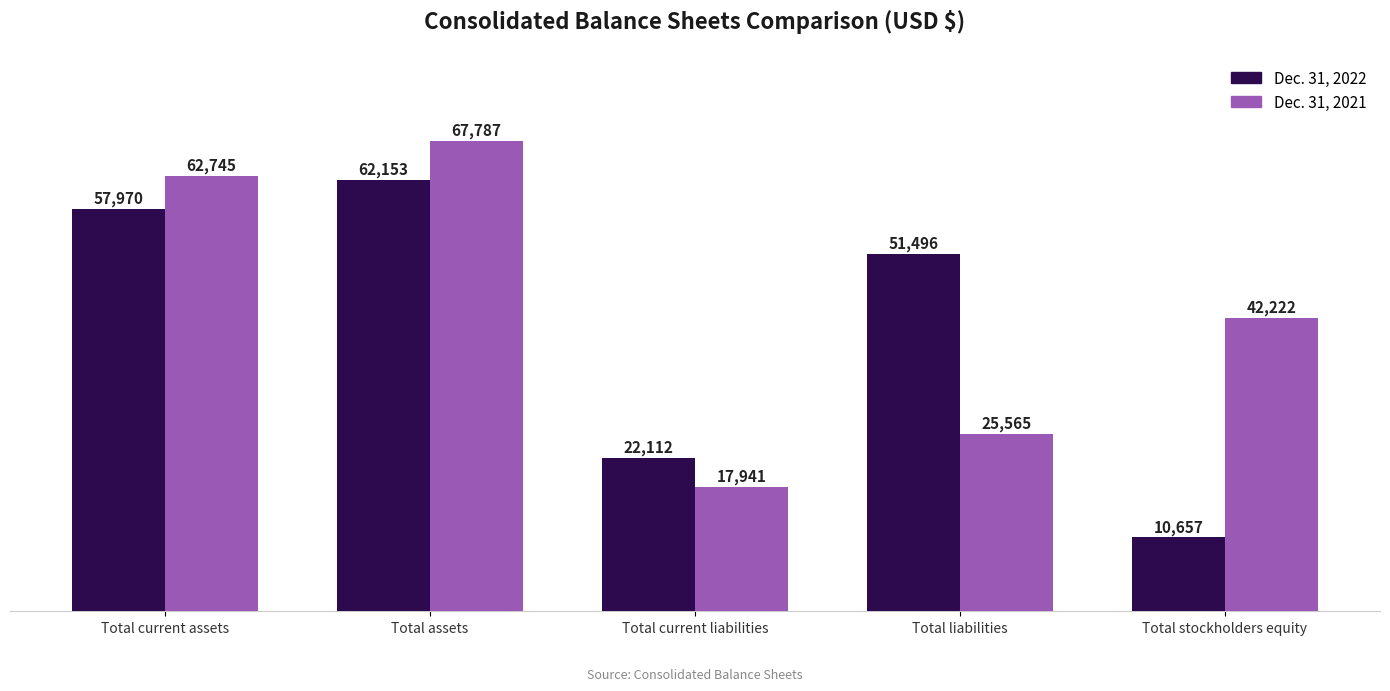

How many values in the Dec. 31, 2022 series are below 51496?

2